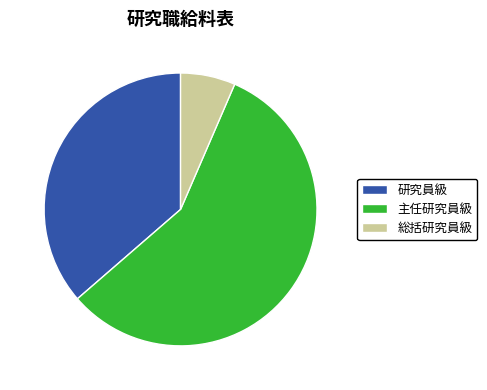

True or false: 総括研究員級 accounts for 12% of the total.

False